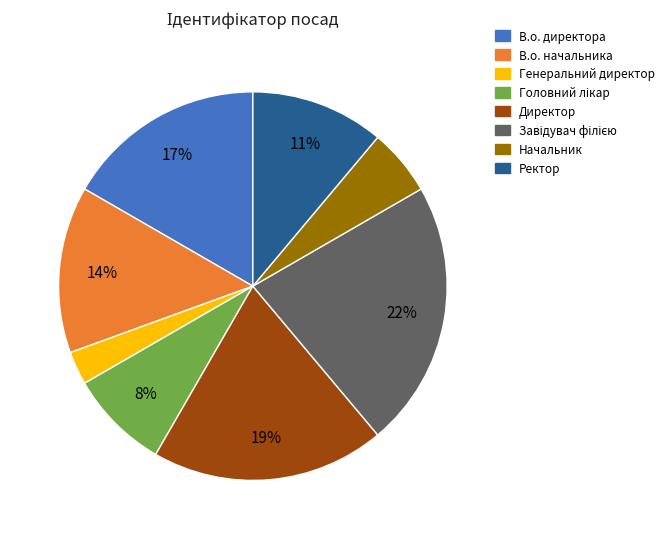

Is Директор the majority of the pie?

No